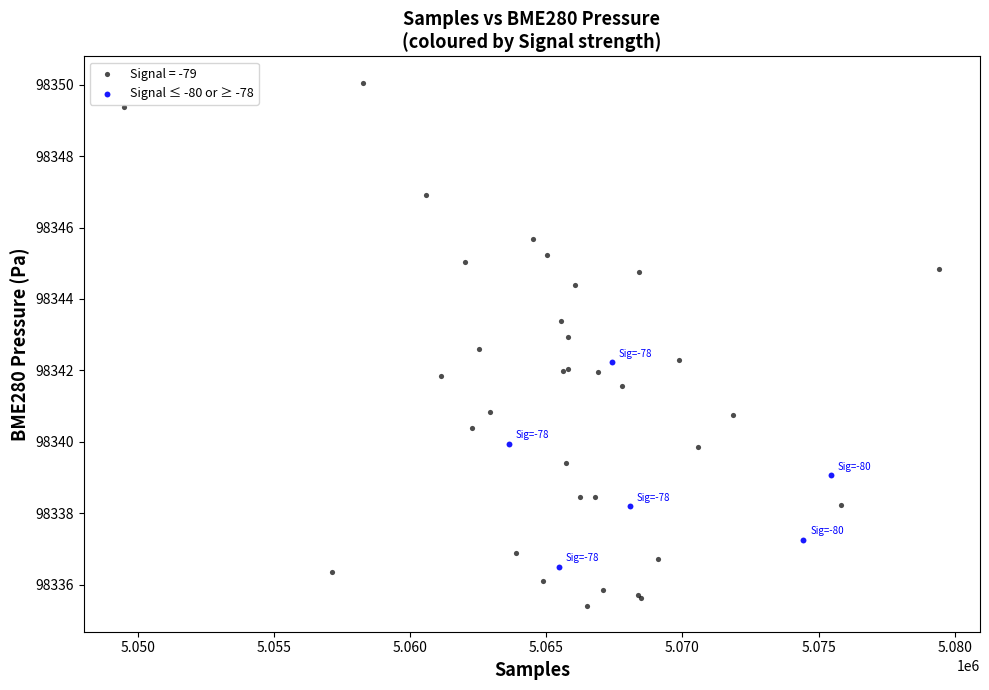

Which series has the widest spread of Y values?

Signal = -79